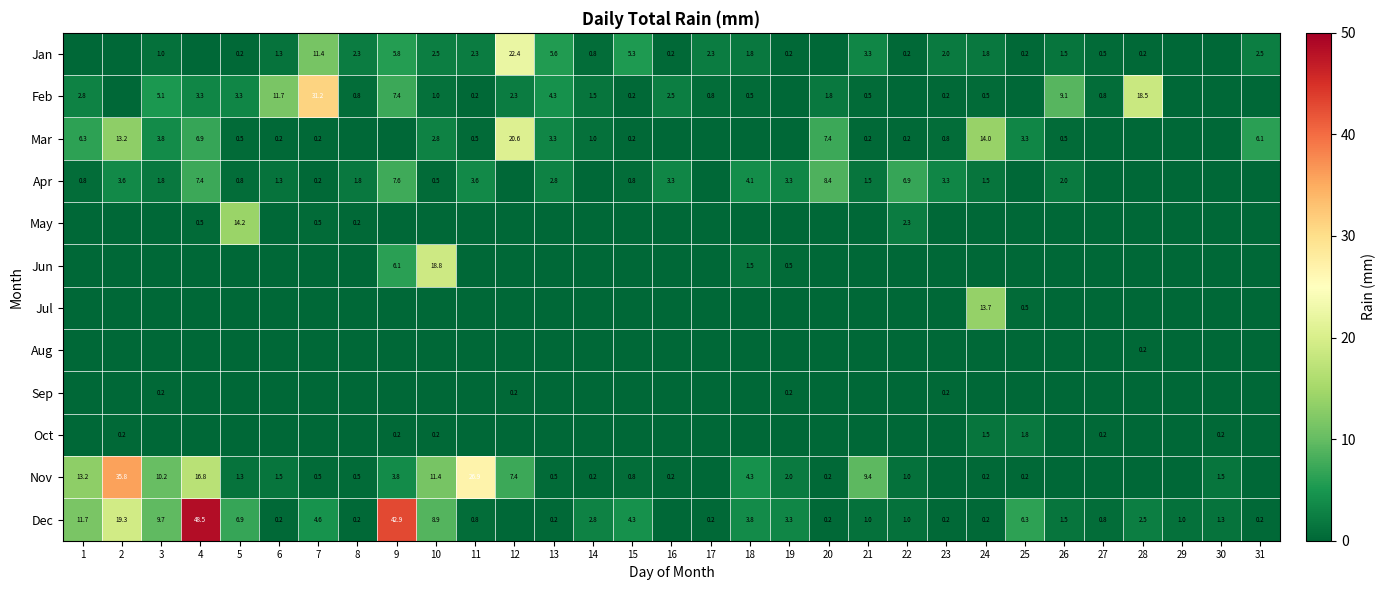

Is it true that Nov equals 1.0 at 22?

True